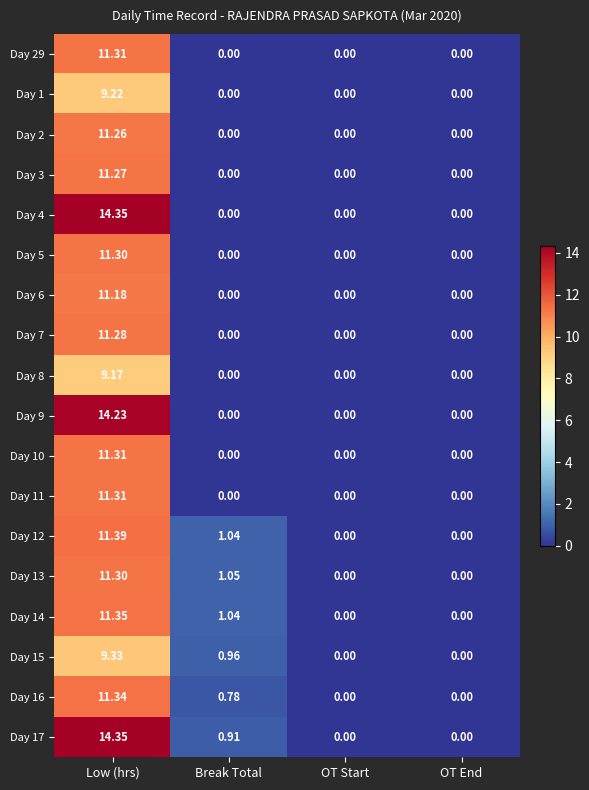

At which category is the sum across all series the highest?

Low (hrs)